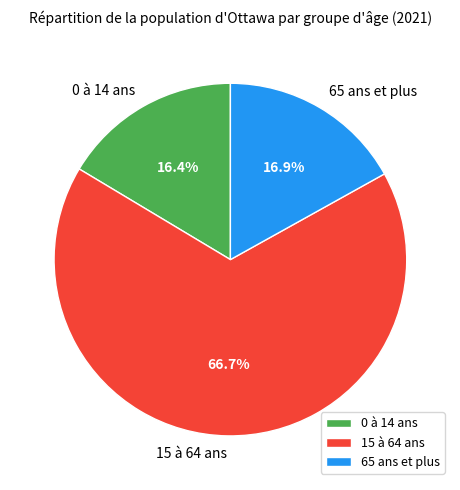

Count the number of slices in the pie.

3